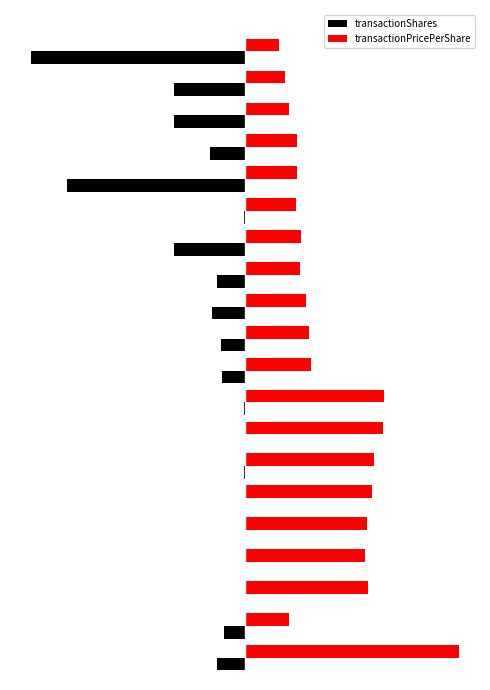

What is the value of the transactionShares bar at the 9th from the left?

-0.5